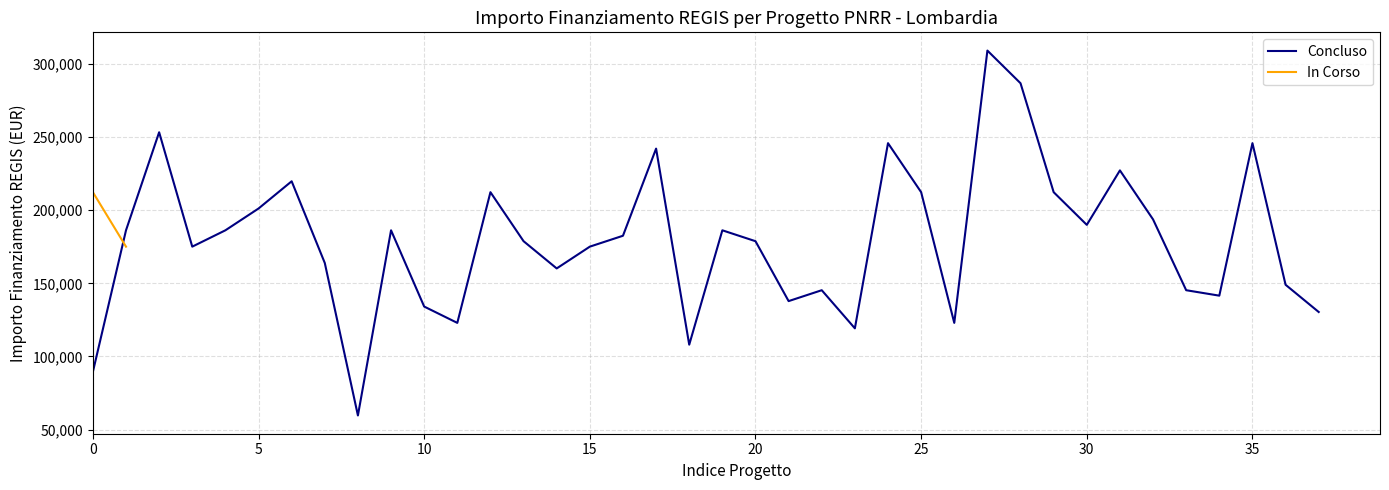

What is the highest value of the Concluso series?

309242.7